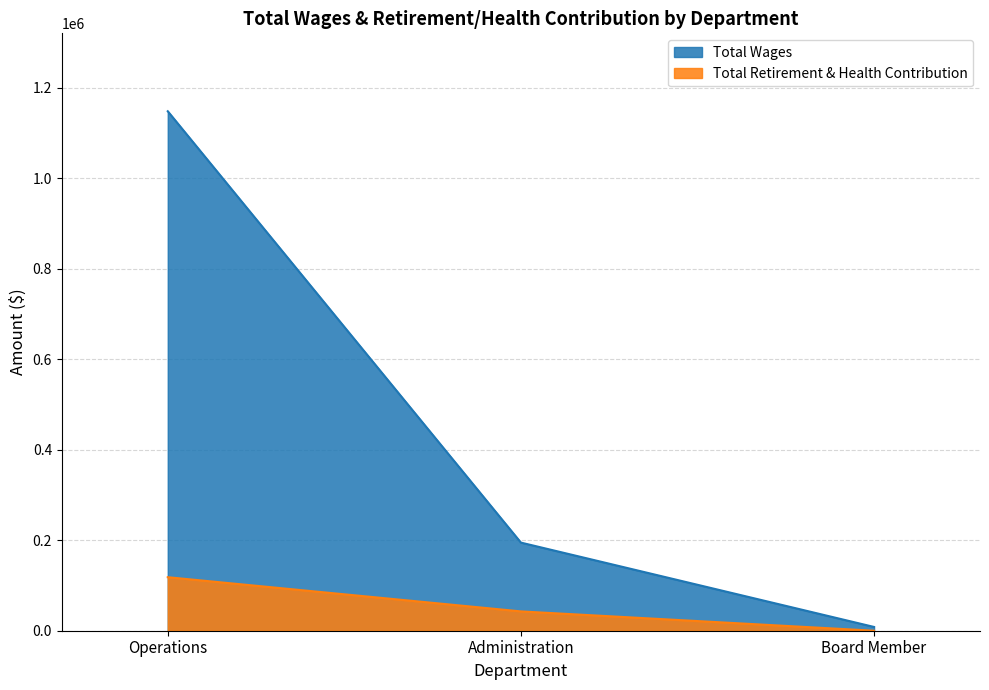

What is the total value across all series at Administration?

237417